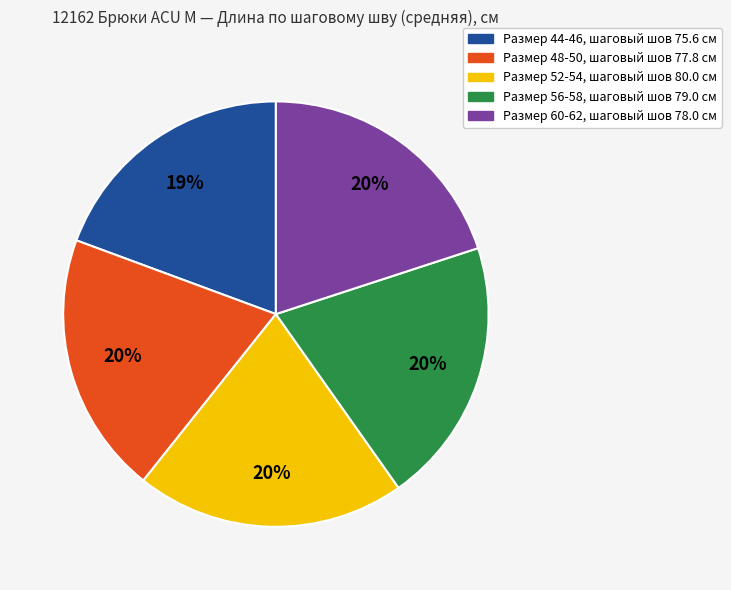

To the nearest percent, what is the average slice percentage?

20%